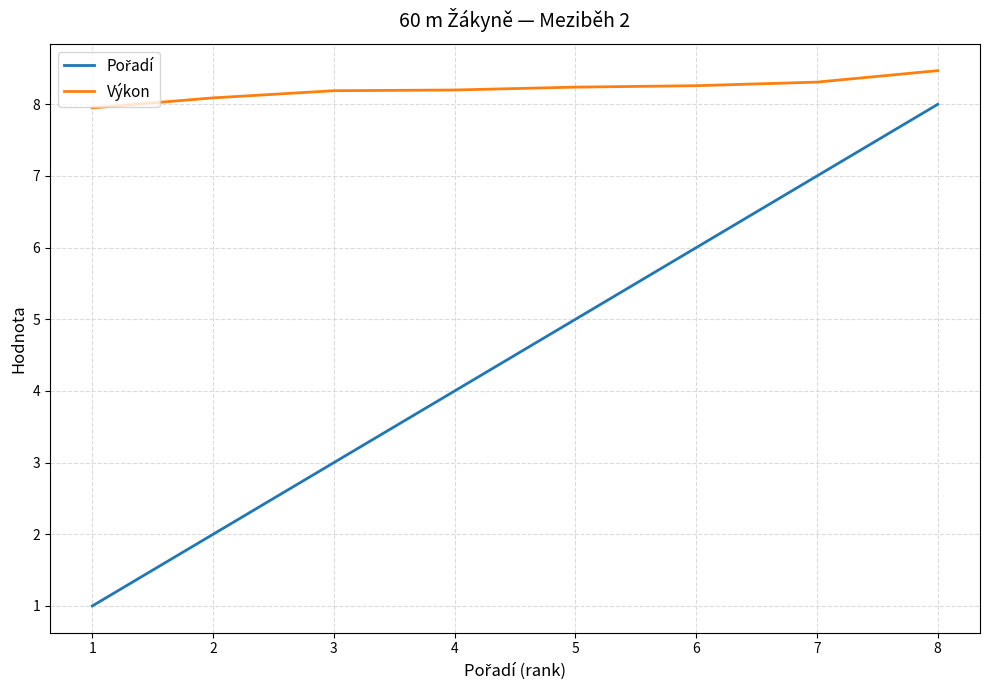

Does the chart display data point markers on the line(s)?

No